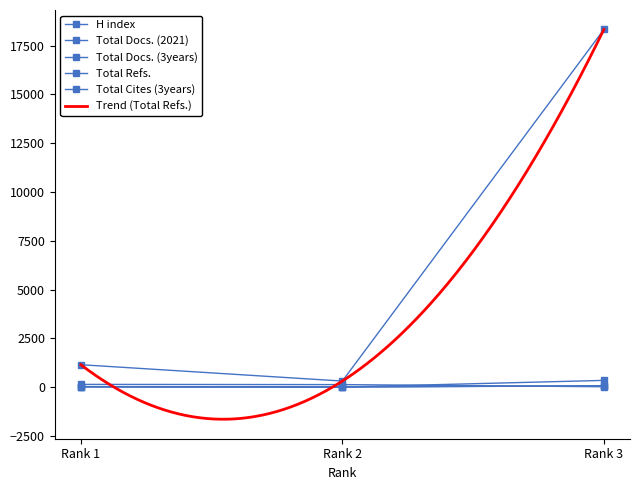

How many lines are shown in the chart?

5